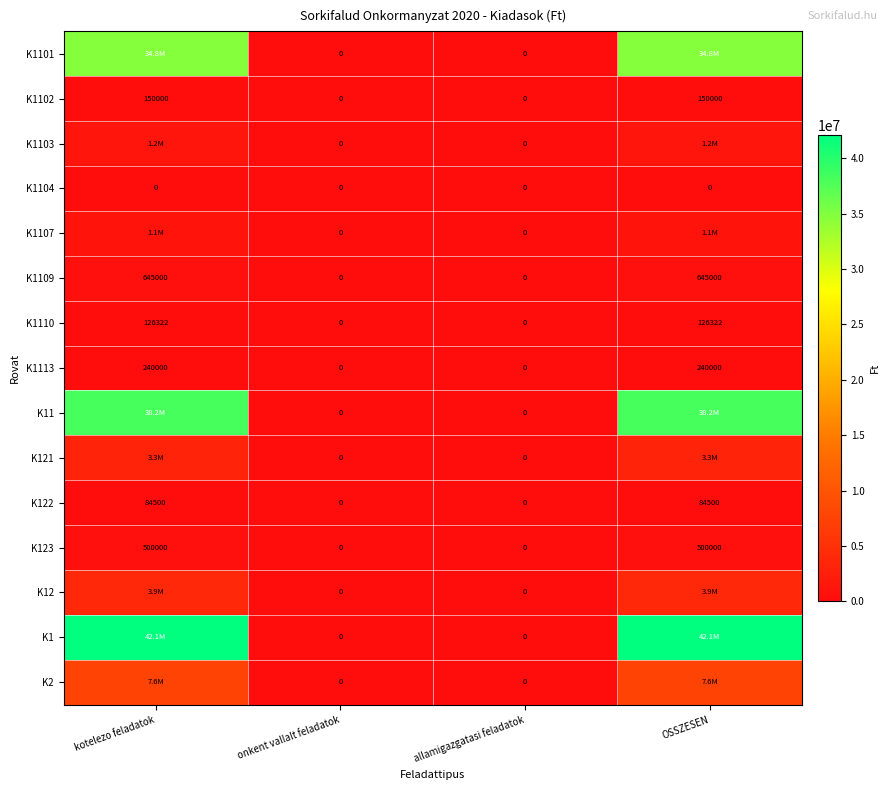

The K1110 series shows 0 at allamigazgatasi feladatok. True or false?

True